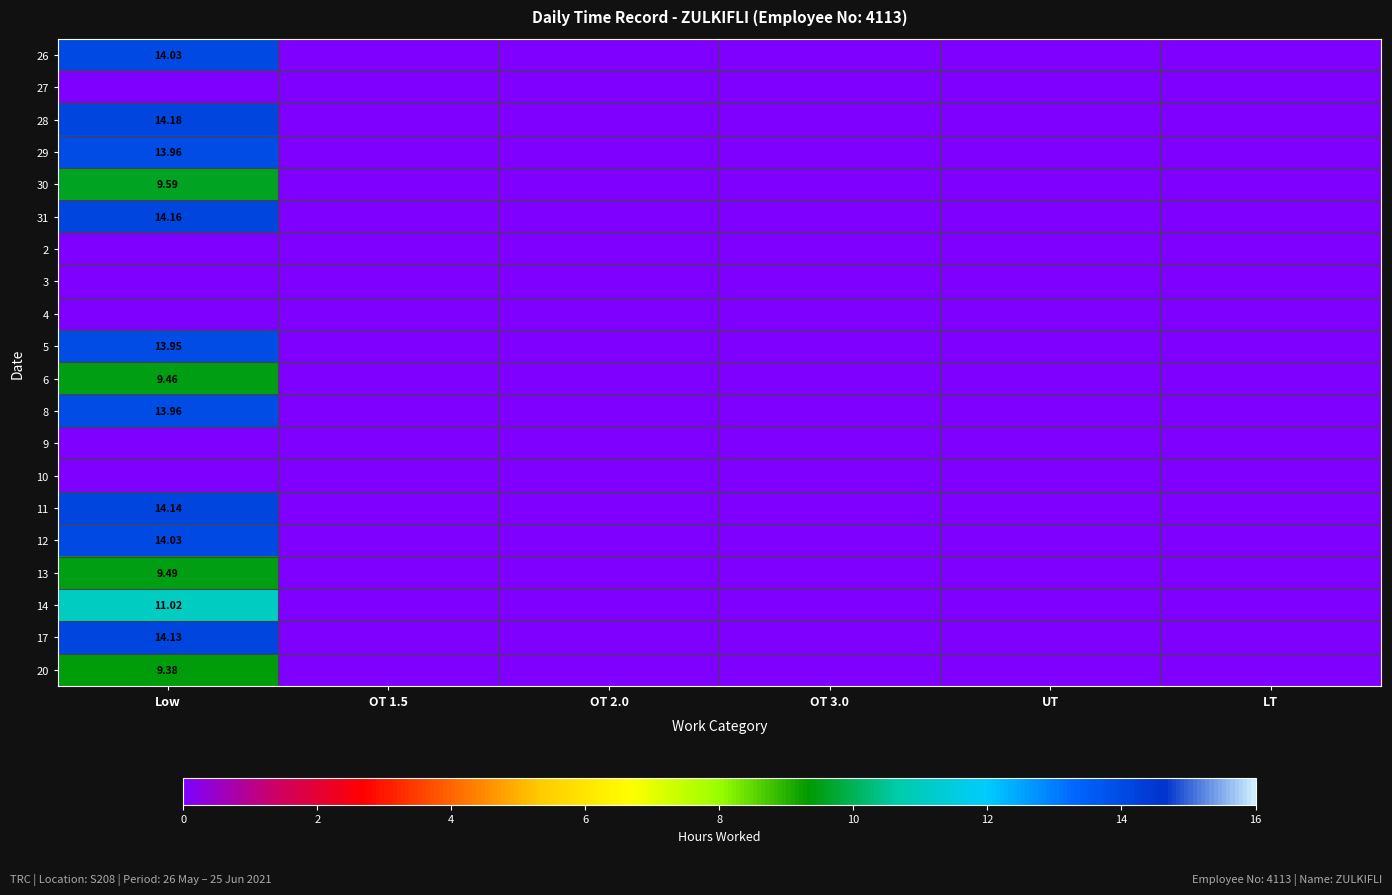

List the labels in order of 5 value, largest first.

Low, OT 1.5, OT 2.0, OT 3.0, UT, LT